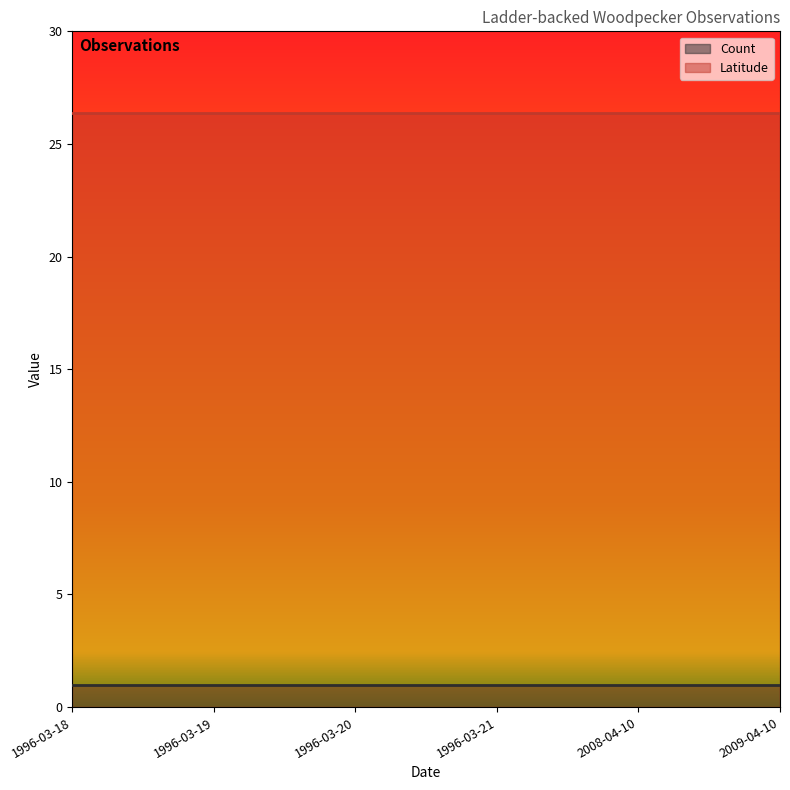

Rank the series at 2009-04-10 from lowest to highest value.

Count, Latitude